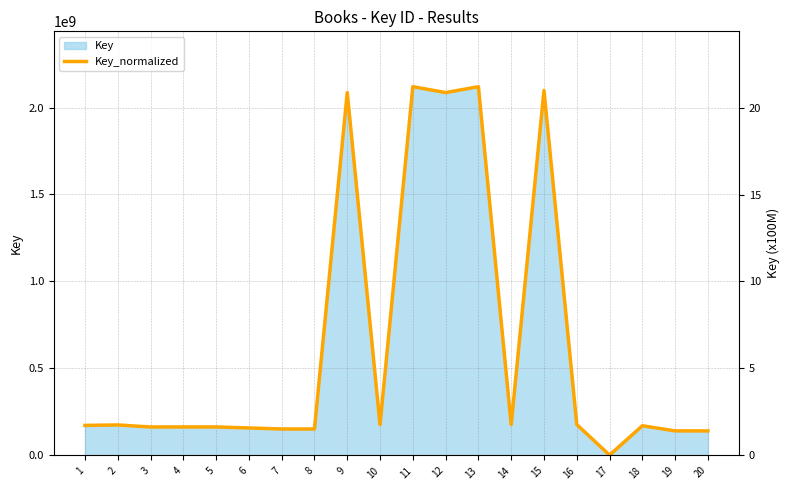

List the labels in order of value, smallest first.

17, 19, 20, 7, 8, 6, 3, 4, 5, 18, 1, 2, 10, 14, 16, 9, 12, 15, 13, 11